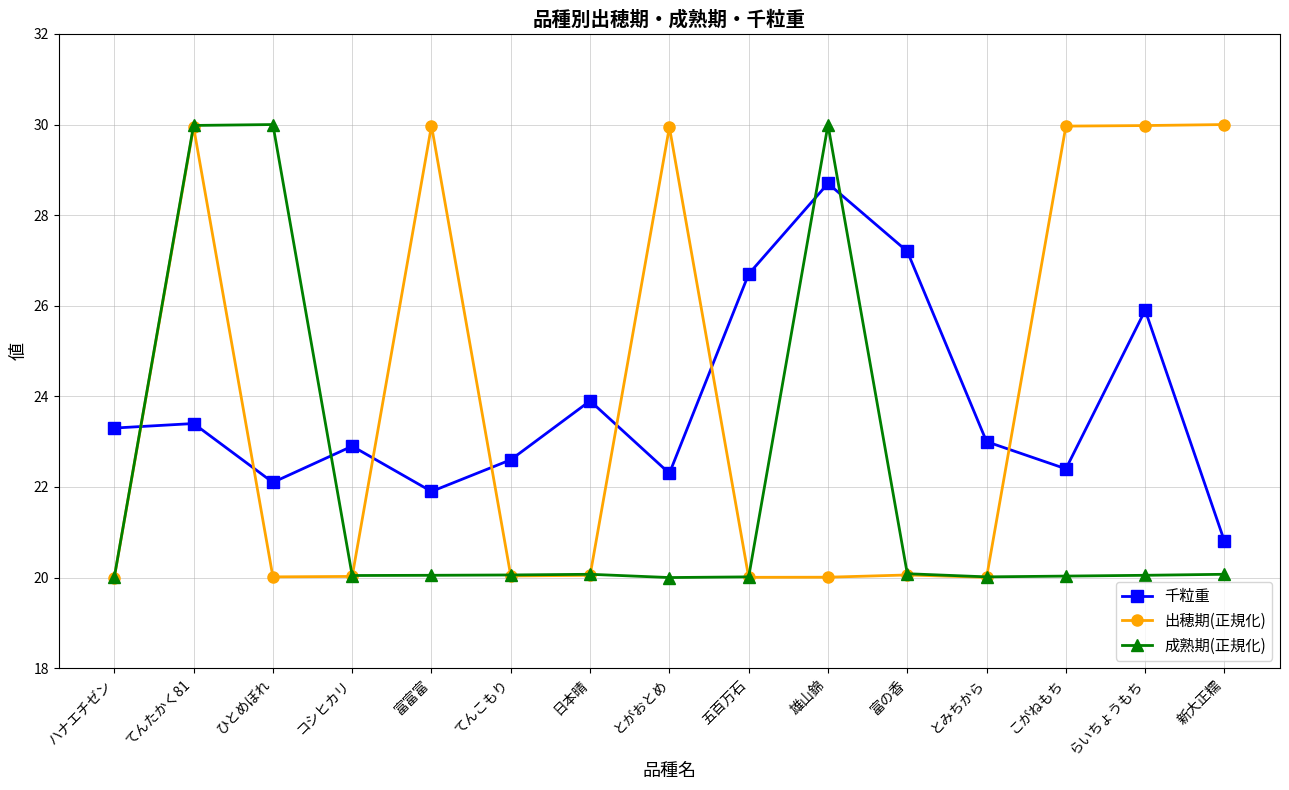

What are all the series names shown in the legend?

千粒重, 出穂期(正規化), 成熟期(正規化)